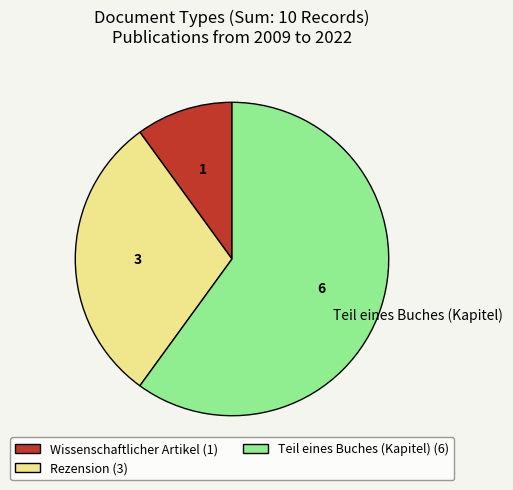

Which has a higher value, Wissenschaftlicher Artikel or Teil eines Buches (Kapitel)?

Teil eines Buches (Kapitel)